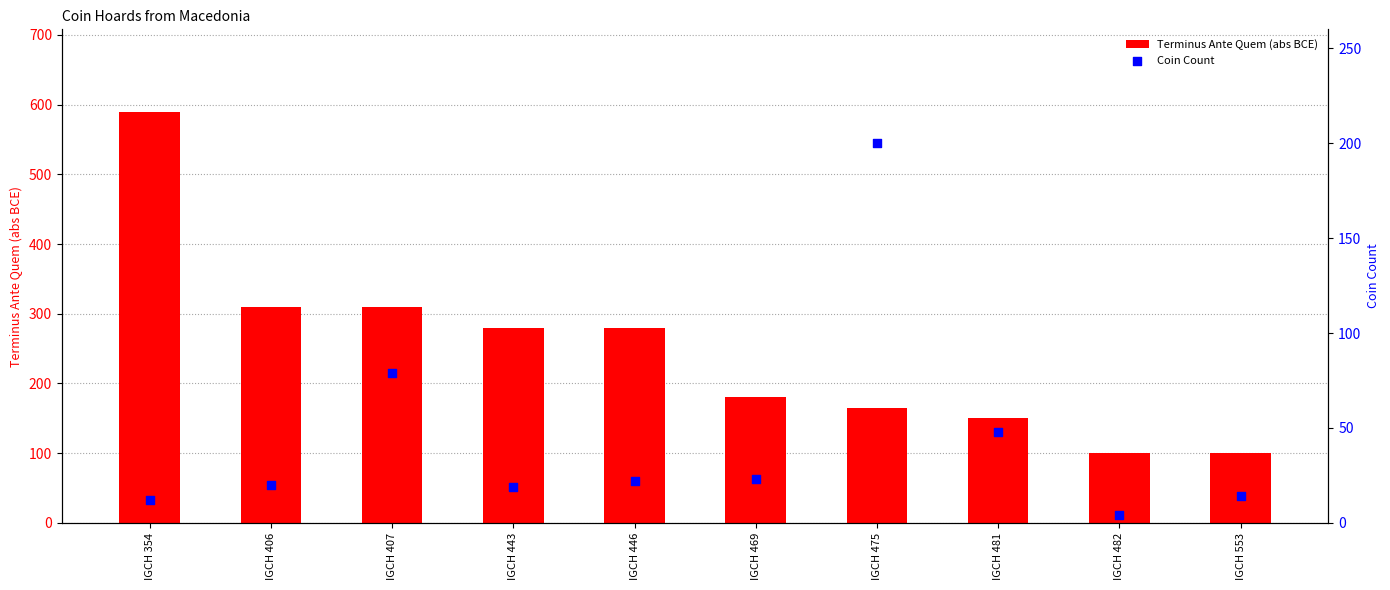

Is the value of Coin Count at IGCH 469 greater than the value of Terminus Ante Quem (abs BCE) at IGCH 475?

No